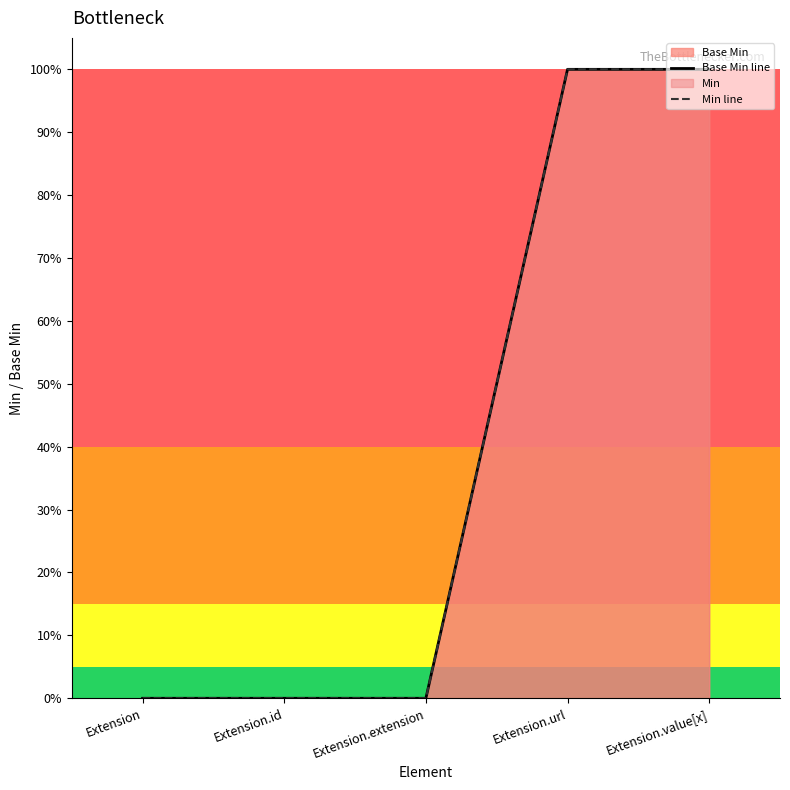

What is the highest value of the Base Min line series?

100